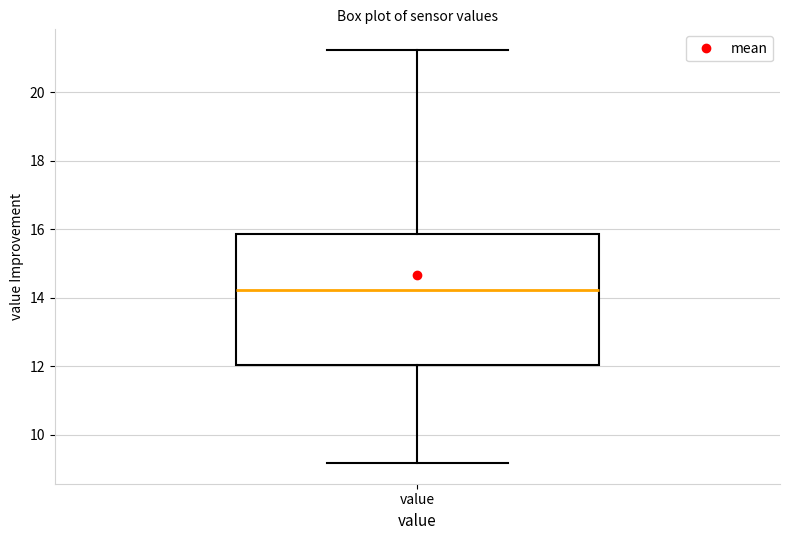

Read this box plot against the y-axis: the position of the median line, the range covered by the box, and the ends of both whiskers. The values are not printed on the chart, so give them approximately, as read against the axis.

median 14.2, box 12.0 to 15.8, whiskers 9.2 to 21.2